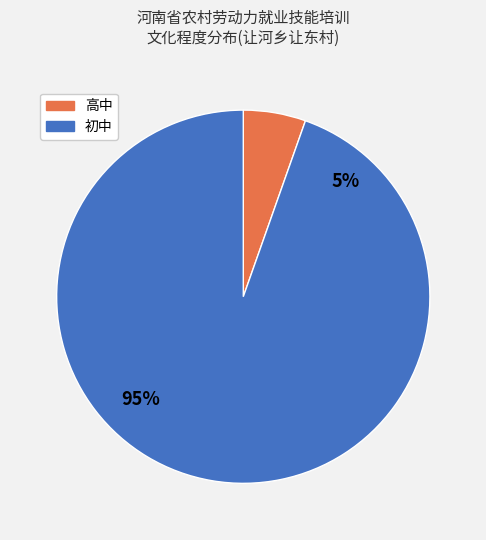

Is 高中 the majority of the pie?

No